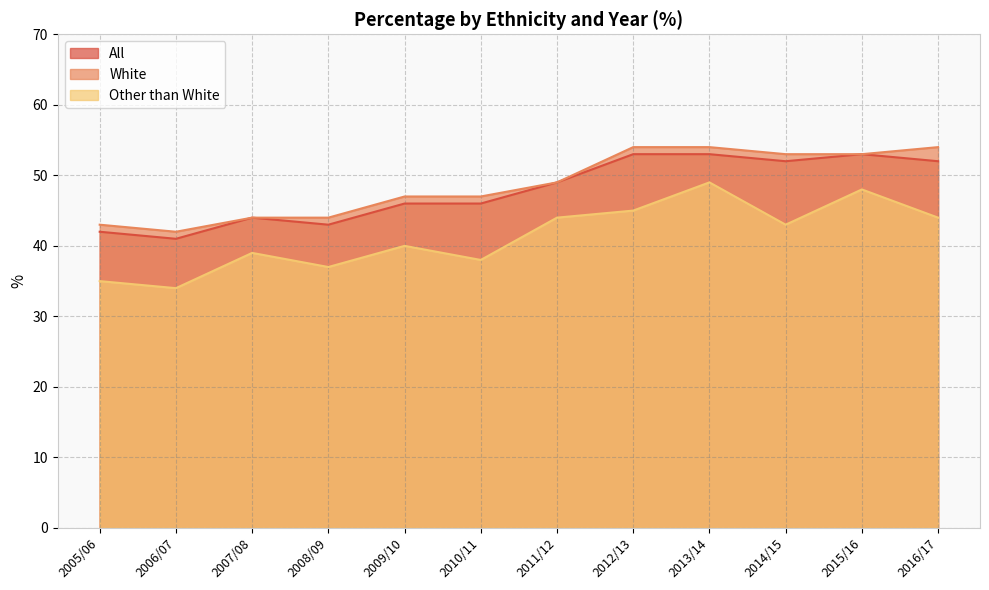

How many interior local valleys does the Other than White series have?

4